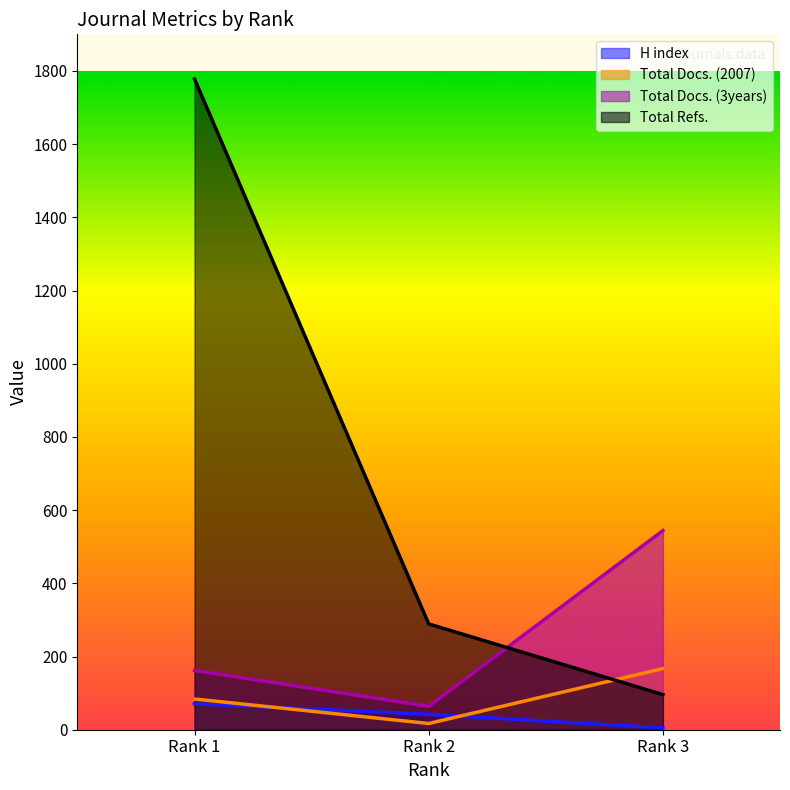

Reading left to right, what are all the values shown in this chart?

H index: Rank 1=71	Rank 2=42	Rank 3=5
Total Docs. (2007): Rank 1=84	Rank 2=17	Rank 3=167
Total Docs. (3years): Rank 1=162	Rank 2=64	Rank 3=544
Total Refs.: Rank 1=1778	Rank 2=289	Rank 3=96